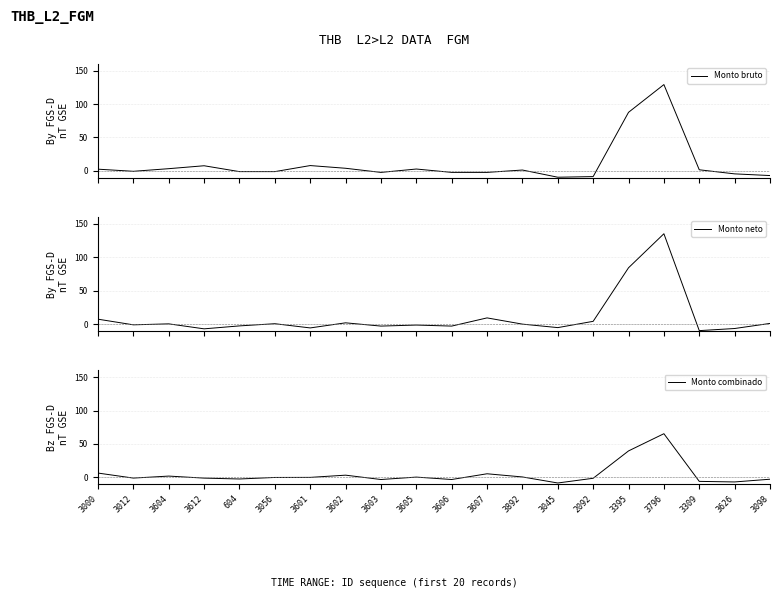

Which category has the lowest value in the Monto combinado series?

3045